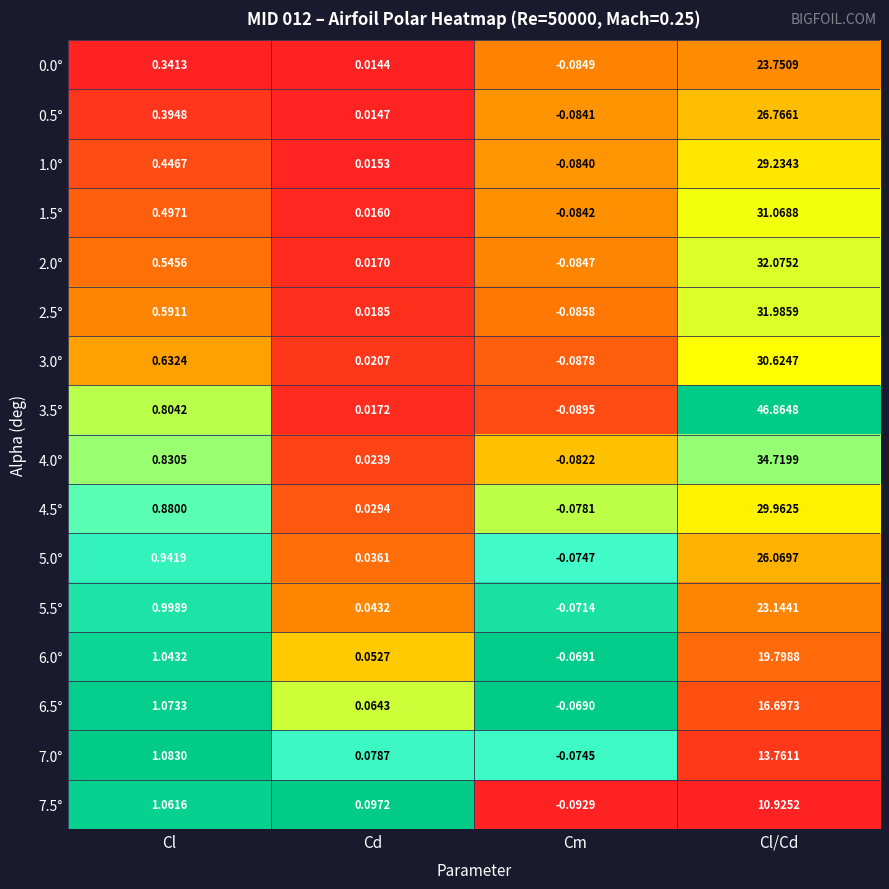

Which series changed the most between Cl and Cd?

6.5°